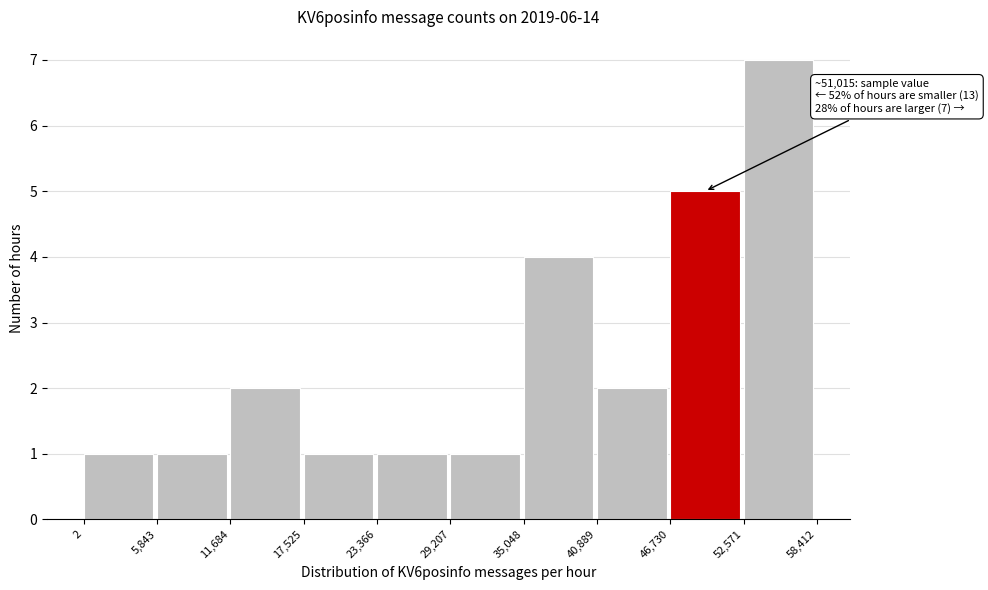

Which range on the x-axis has the tallest bar?

52,571 to 58,412